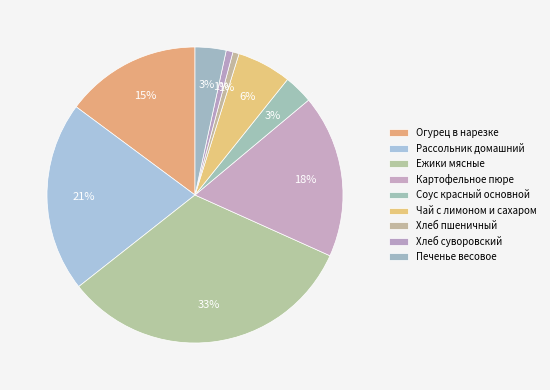

Count the number of slices in the pie.

9